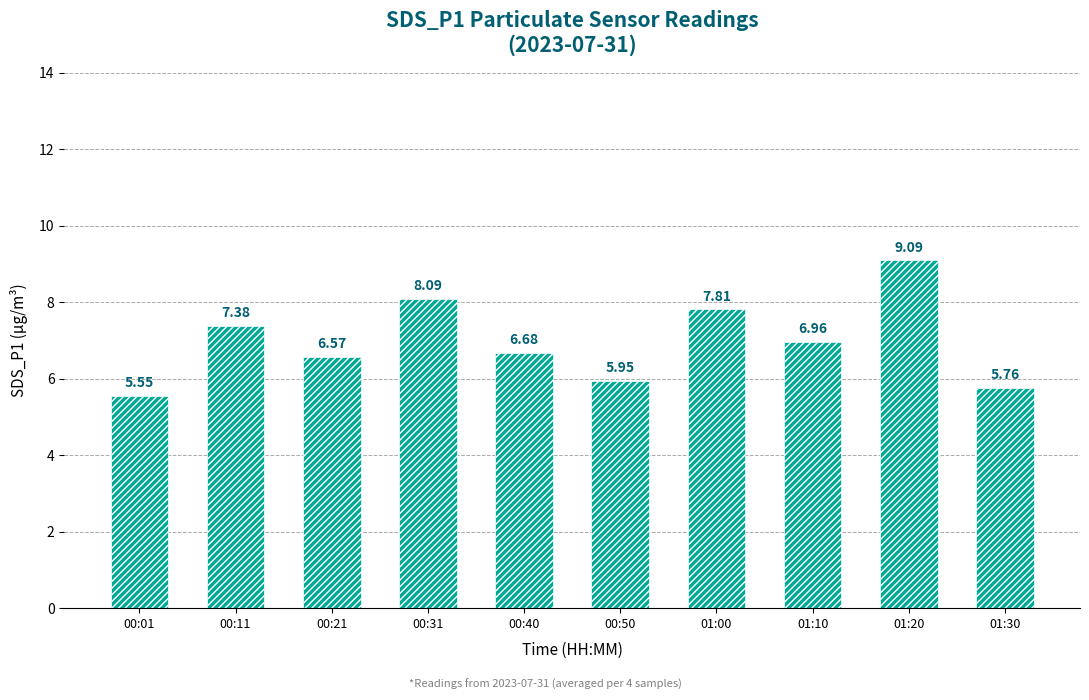

At which label is the value closest to 7?

01:10